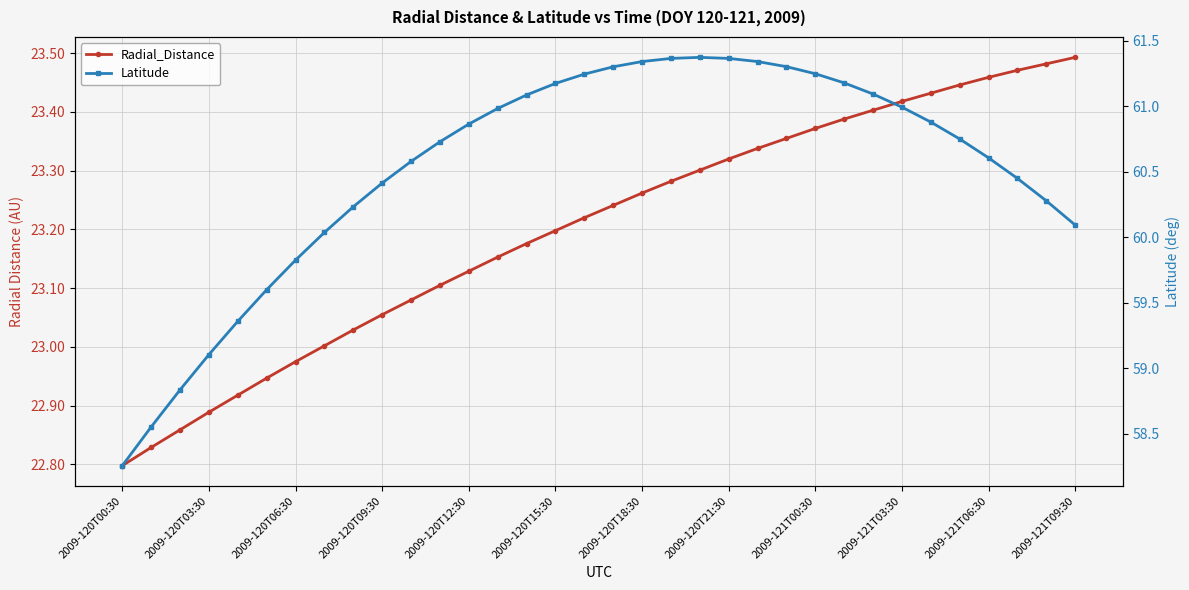

True or false: Radial_Distance has more than 2 points higher than both neighbors.

False